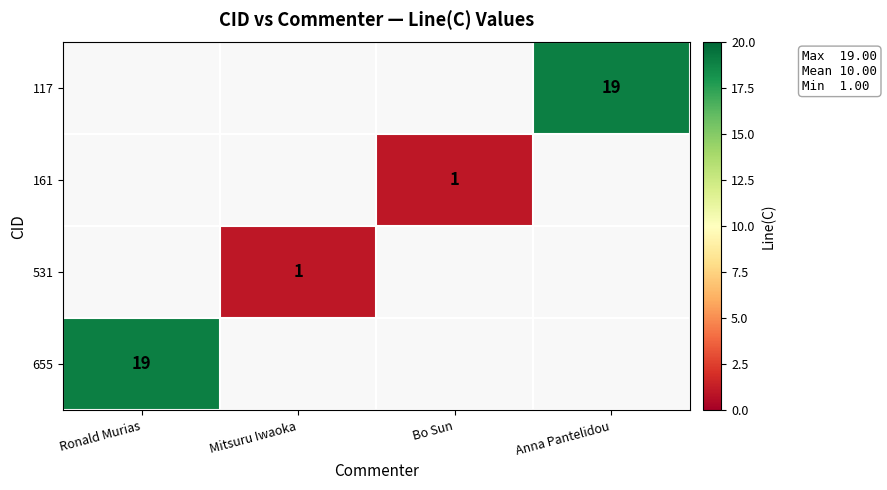

At which category does the chart reach its minimum across all series?

Mitsuru Iwaoka